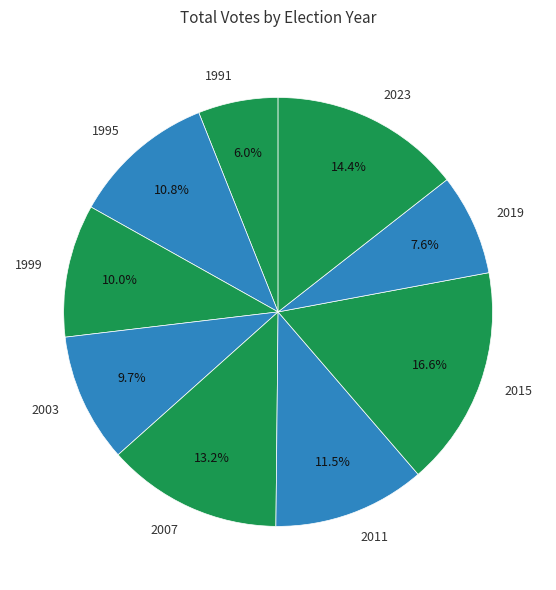

To the nearest percent, what is the average slice percentage?

11%